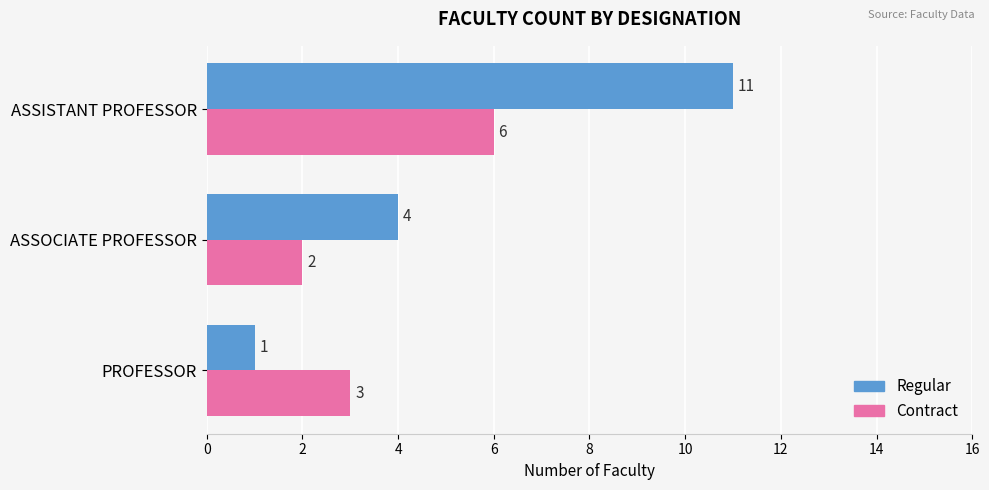

Is it true that Regular equals 2 at ASSOCIATE PROFESSOR?

False